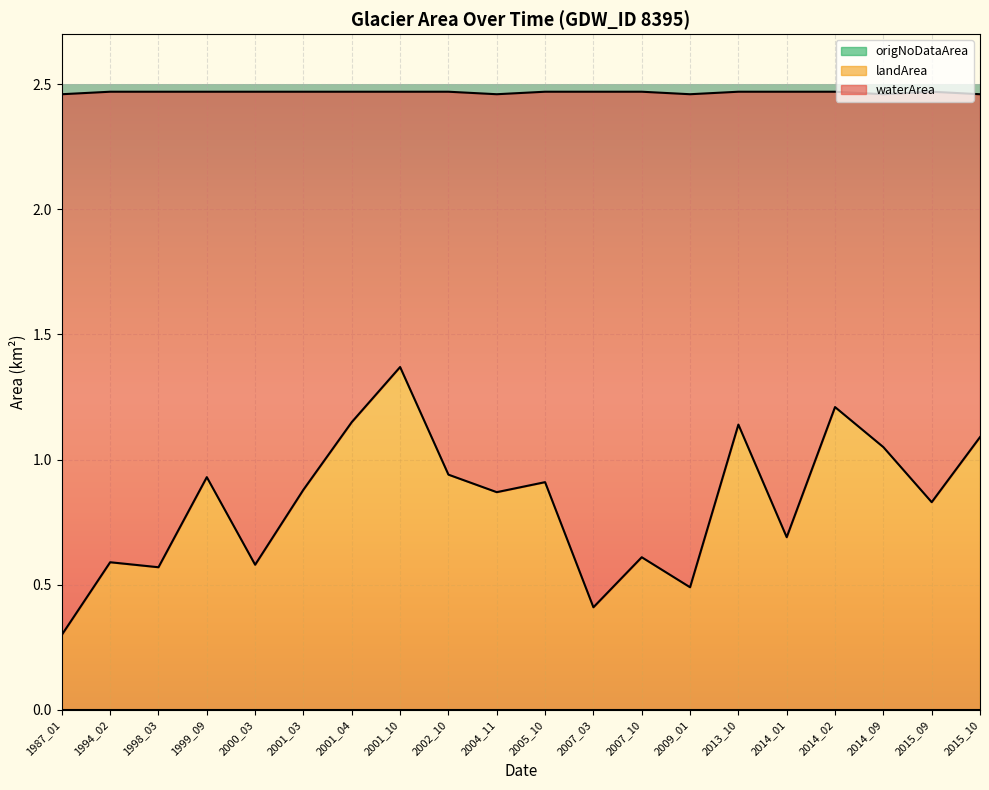

How many lines are shown in the chart?

3